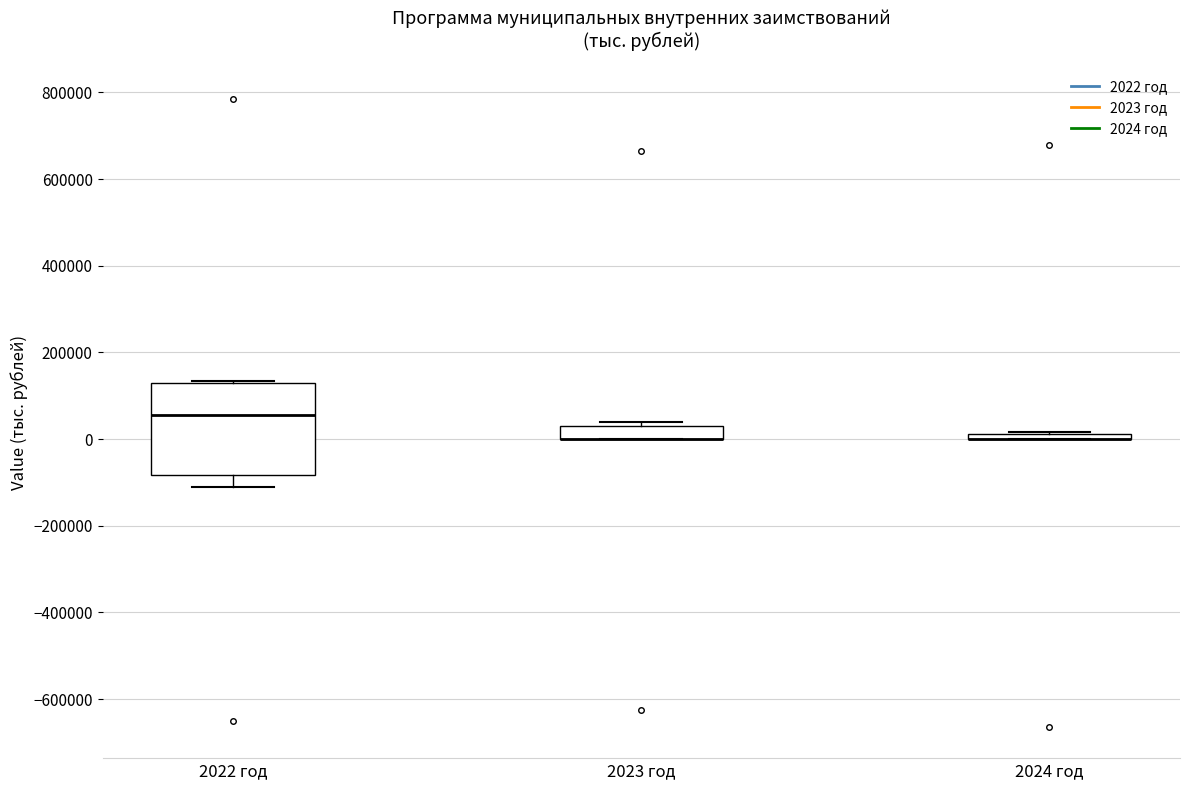

Which box is the tallest, from its lower edge to its upper edge?

2022 год